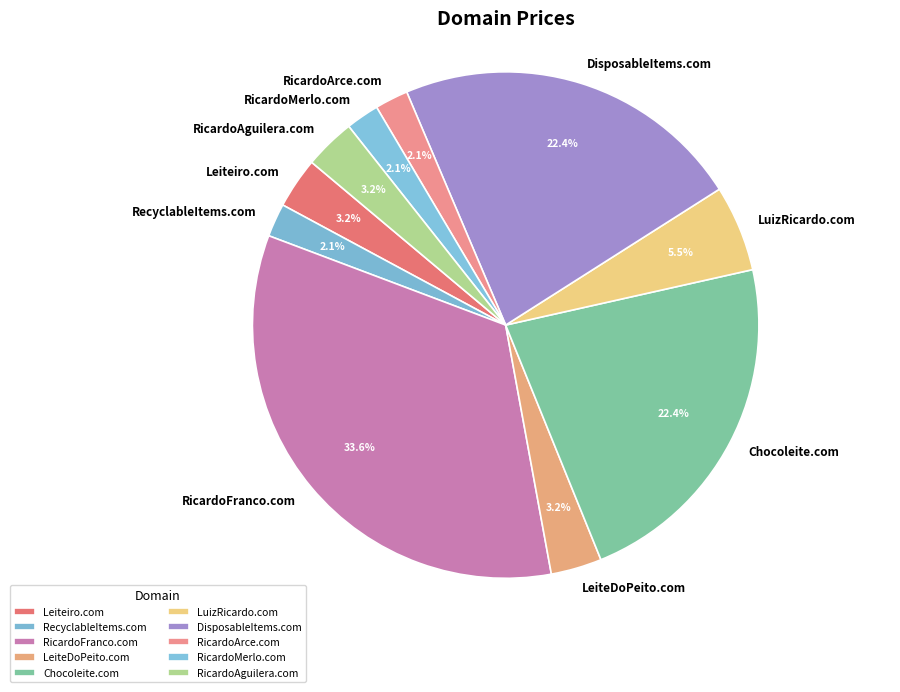

Does LuizRicardo.com account for over 50% of the chart?

No